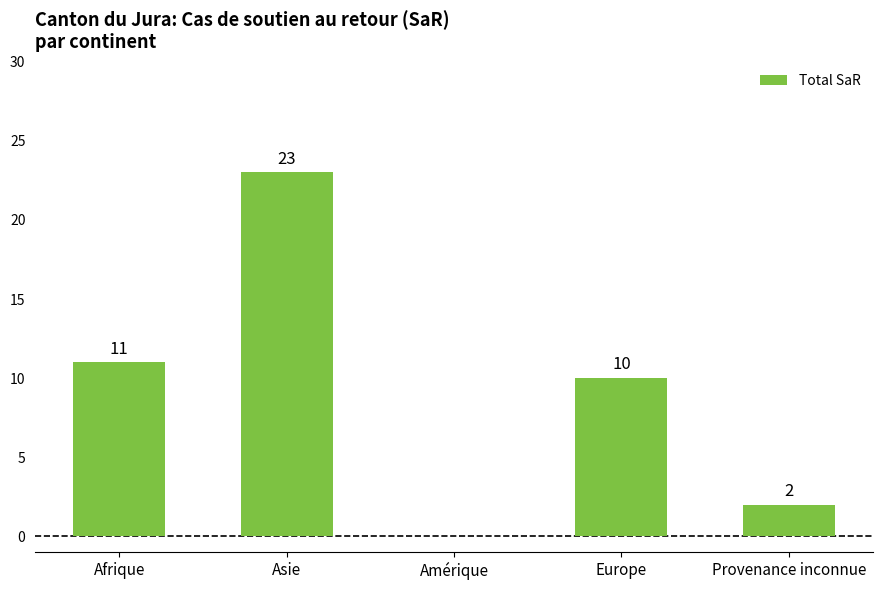

What is the maximum value shown in the chart?

23